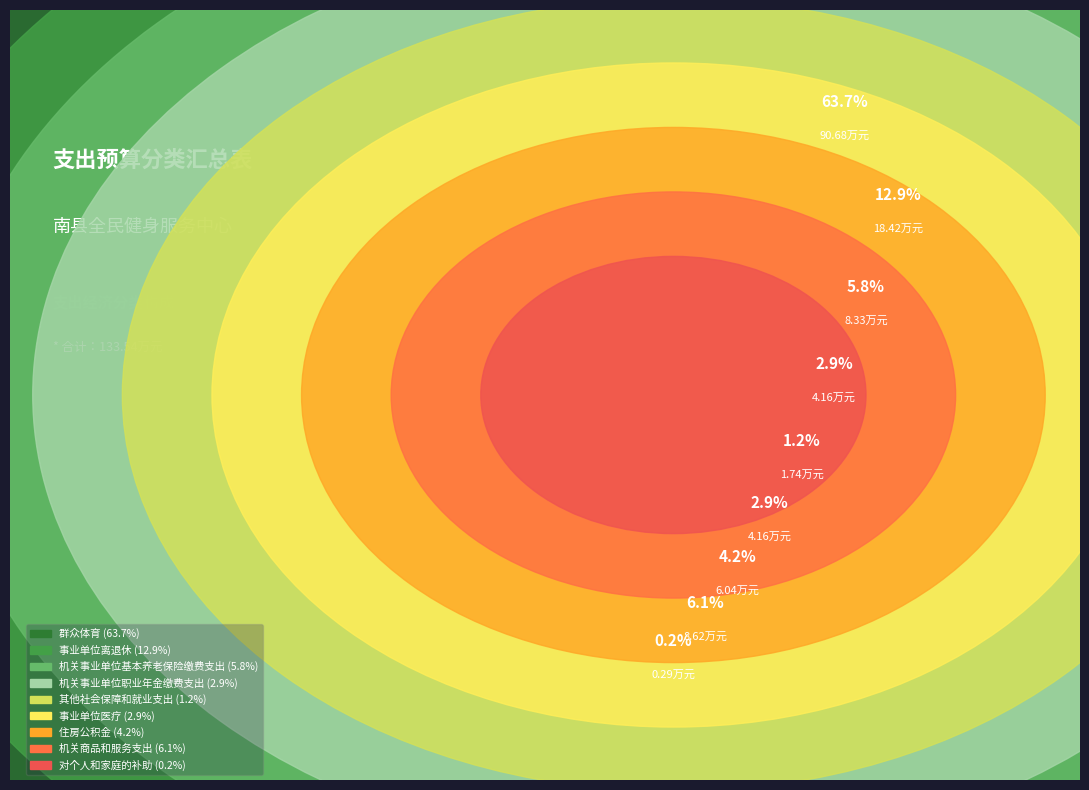

To the nearest percent, what is the average slice percentage?

11%